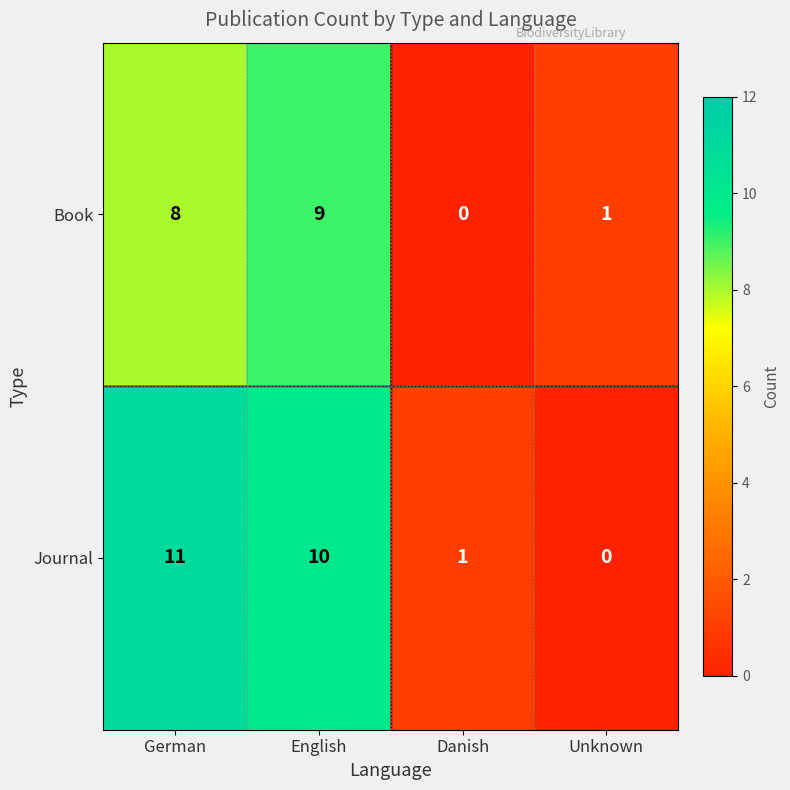

What is the difference between the second highest and second lowest values in the Journal series?

9